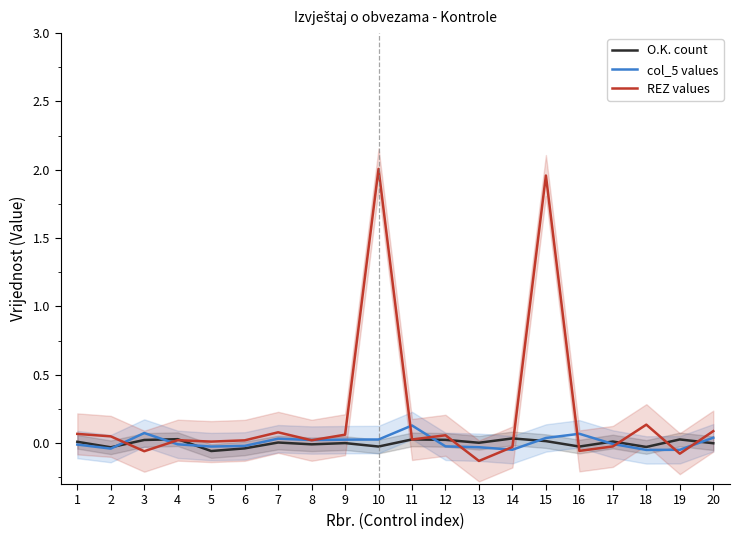

At which label does REZ values first exceed 0?

1